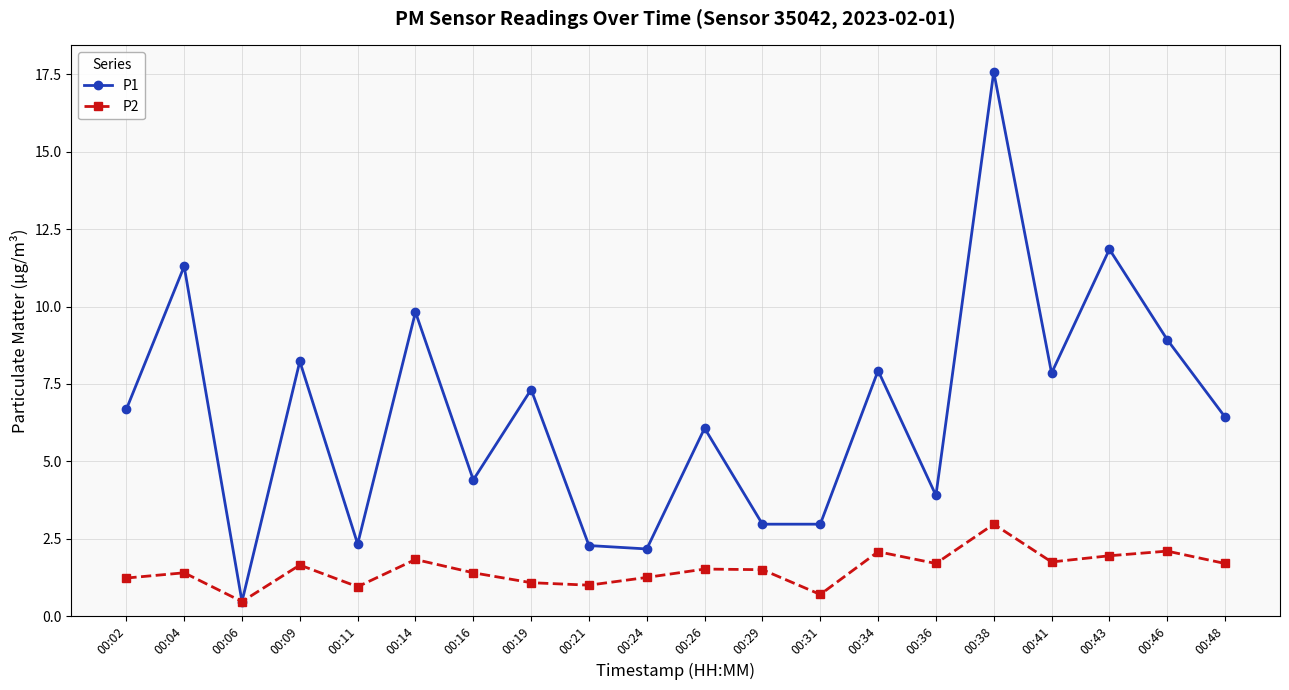

At which category is the sum across all series the highest?

00:38